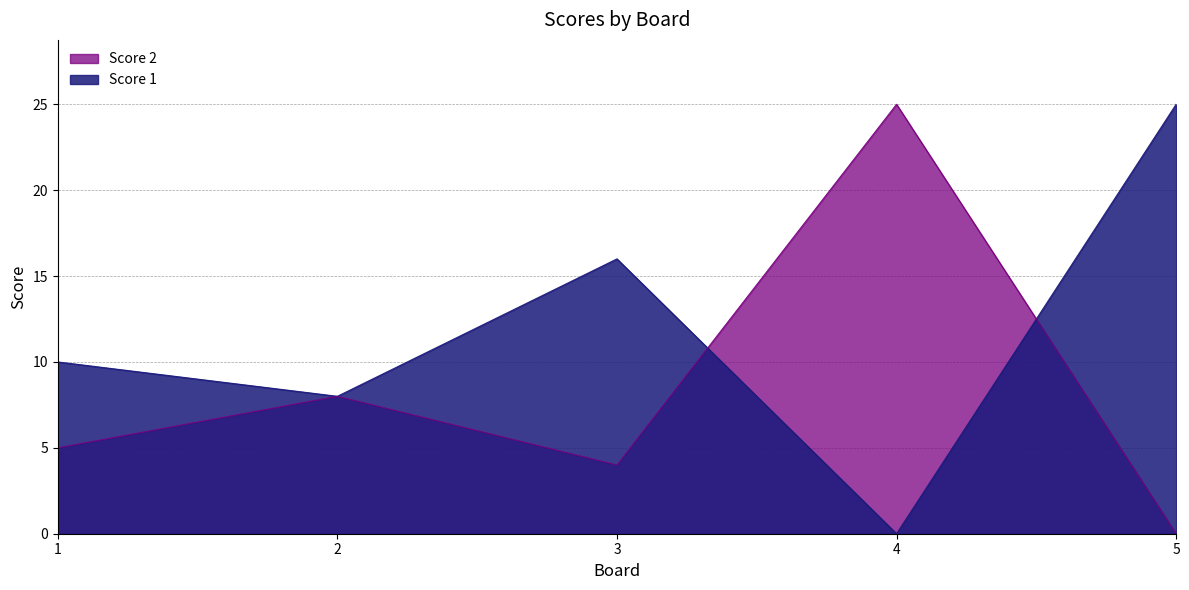

What is the difference between the Score 1 values at 2 and 1?

2